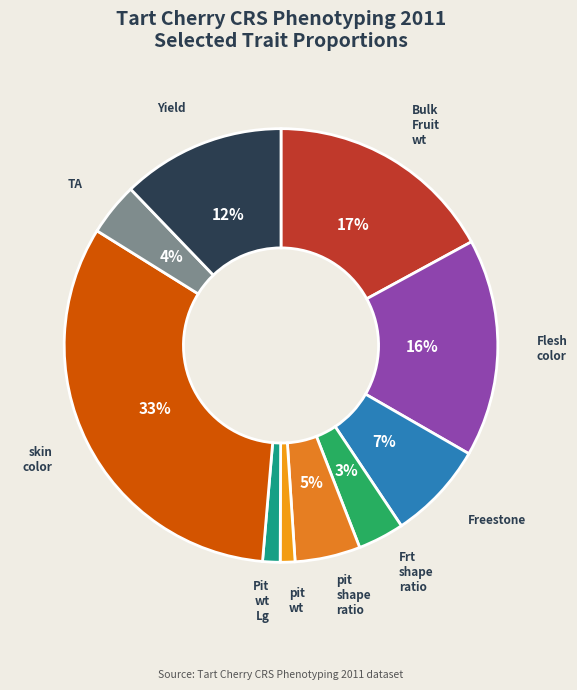

Rank the categories by value from lowest to highest.

pit_wt, Pit_wt_Lg, Frt_shape_ratio, TA, pit_shape_ratio, Freestone, Yield, Flesh_color, Bulk_Fruit_wt, skin_color